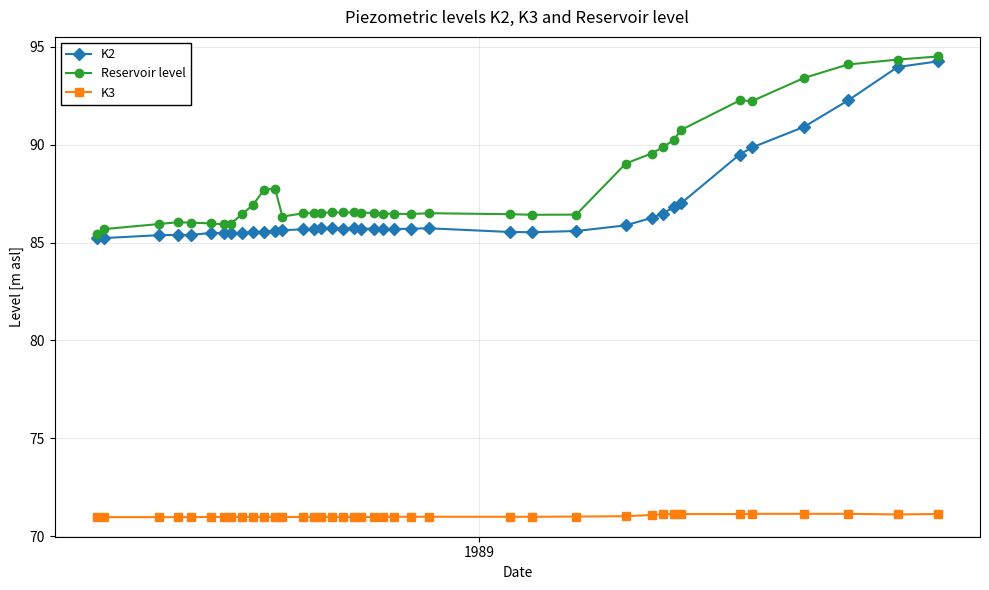

How many lines are shown in the chart?

3